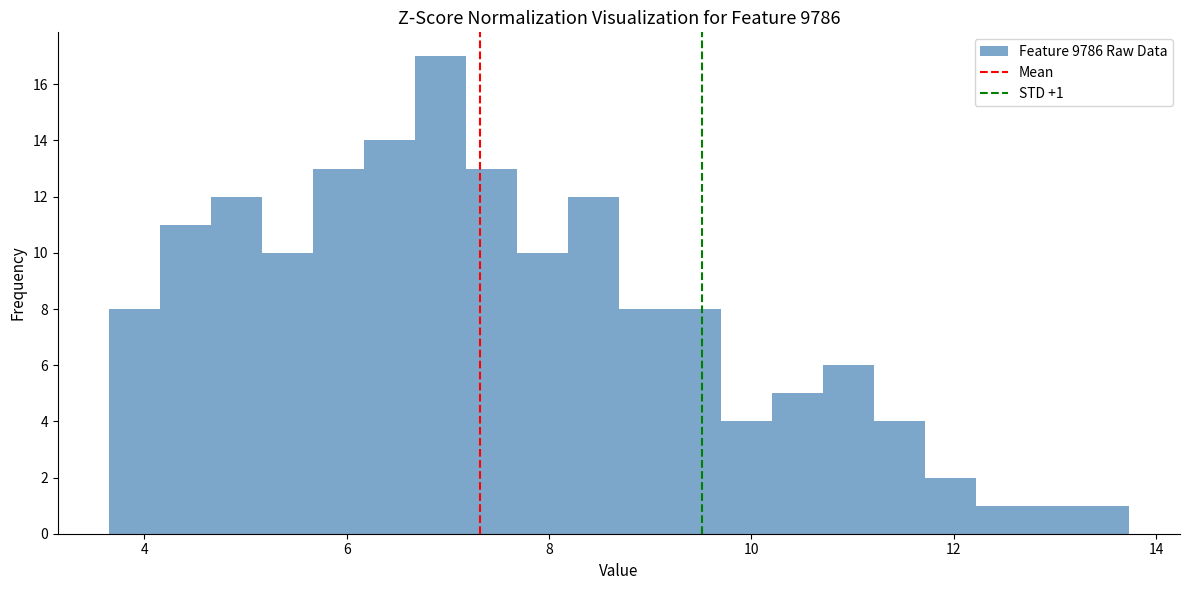

Around what value on the x-axis is the tallest bar? Give the approximate position of its centre, as read against the axis.

7.0